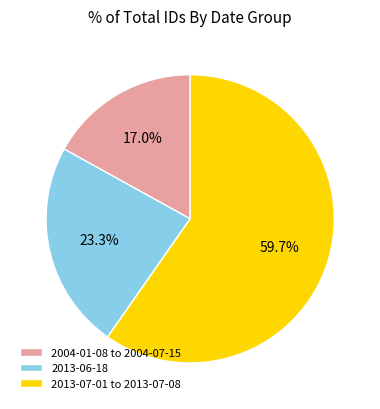

To the nearest percent, what is the average slice percentage?

33%